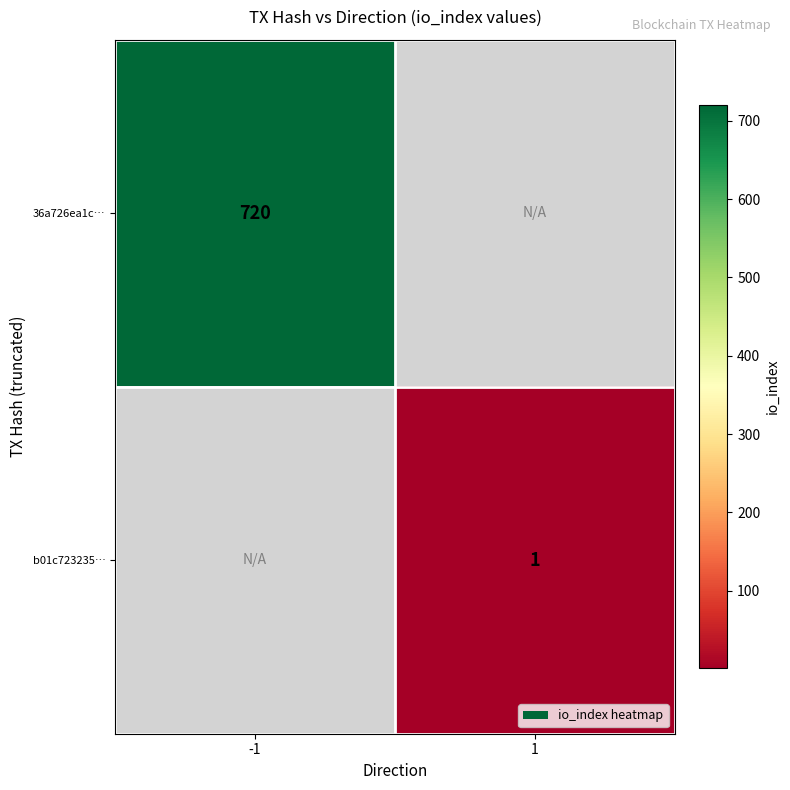

How many series are shown in this chart?

2